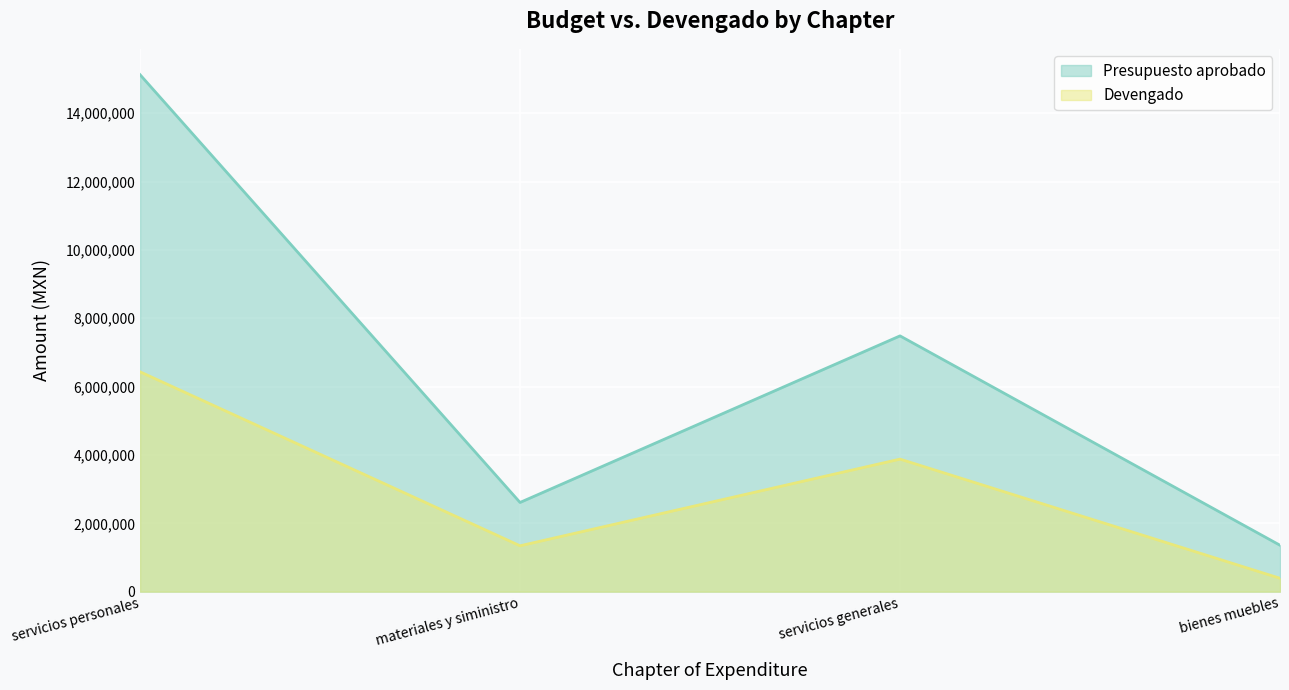

True or false: Devengado has more than 2 points higher than both neighbors.

False